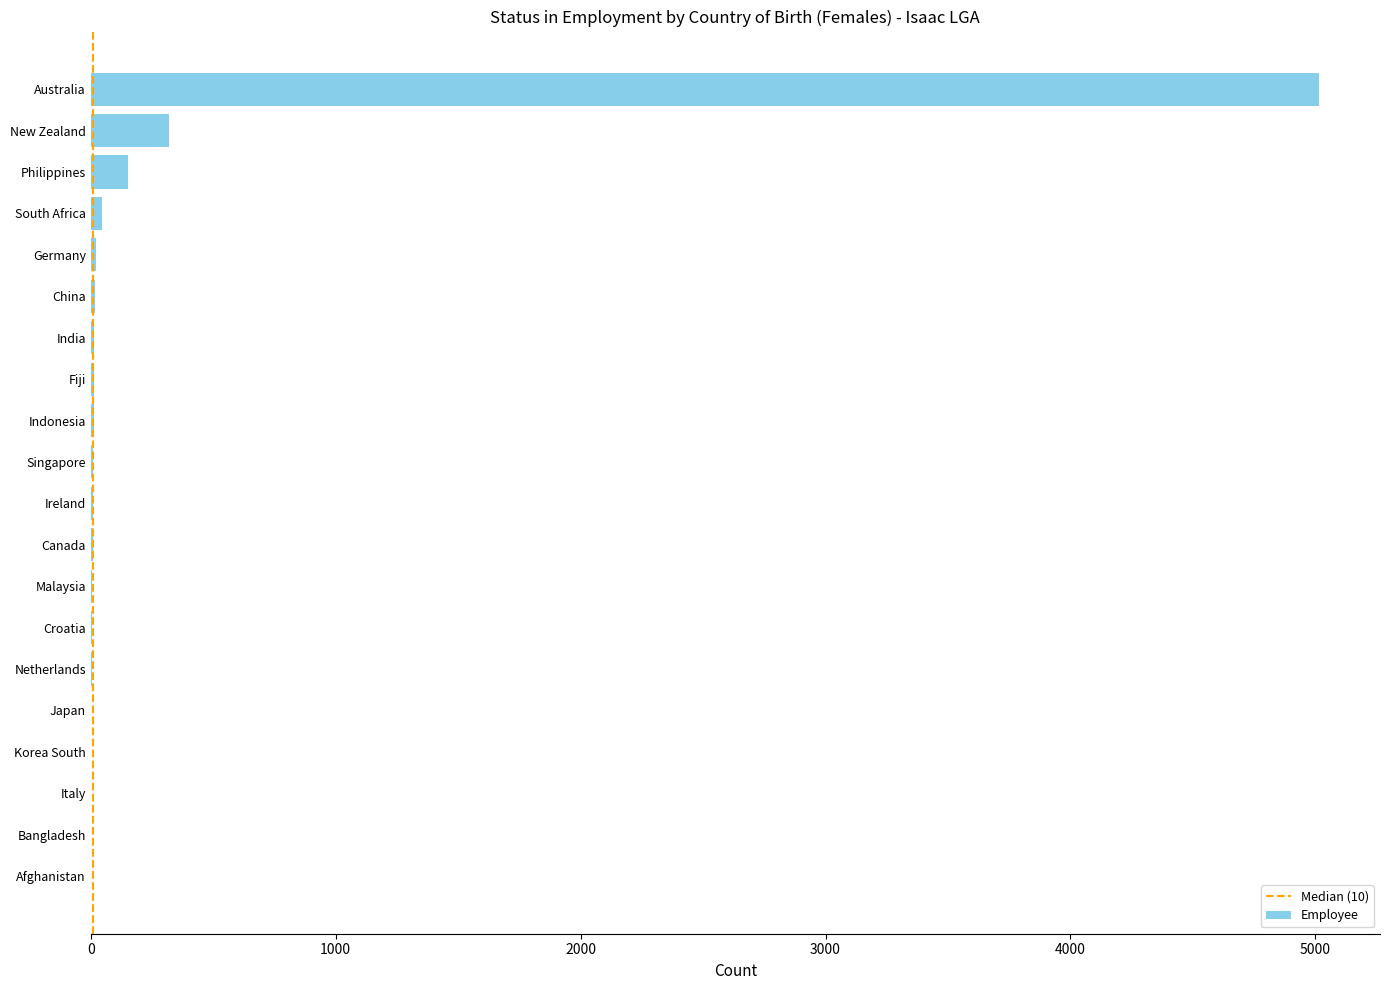

How many categories are shown in the chart?

20